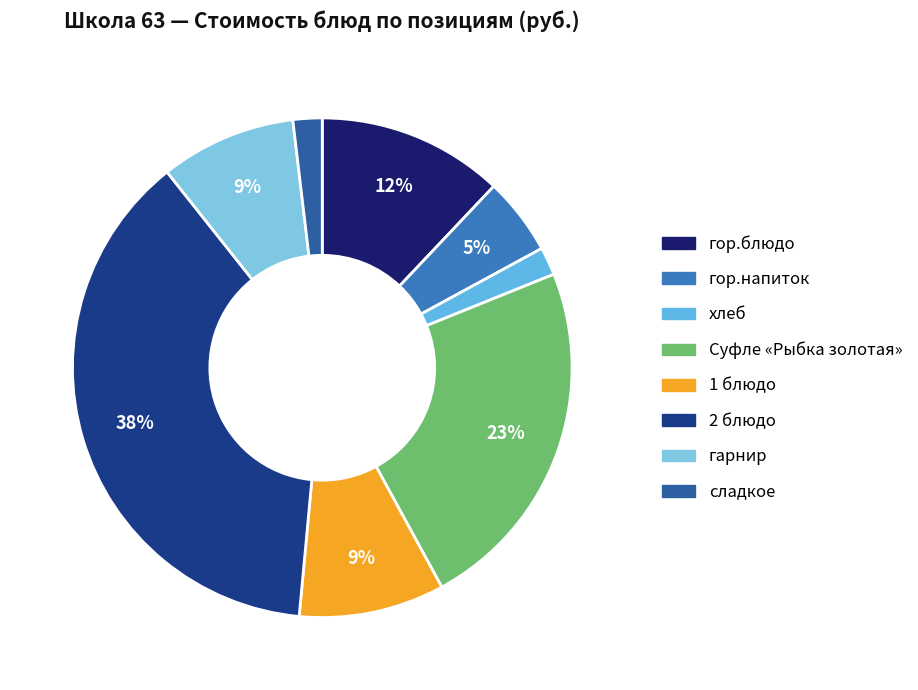

What percentage is the гор.блюдо slice, to the nearest percent?

12%